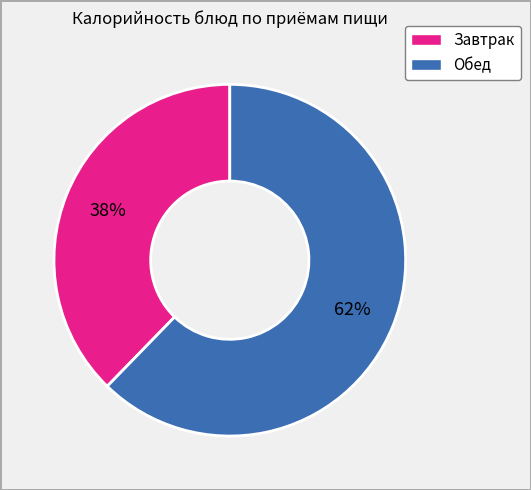

Is there any slice that represents more than half of the pie?

Yes